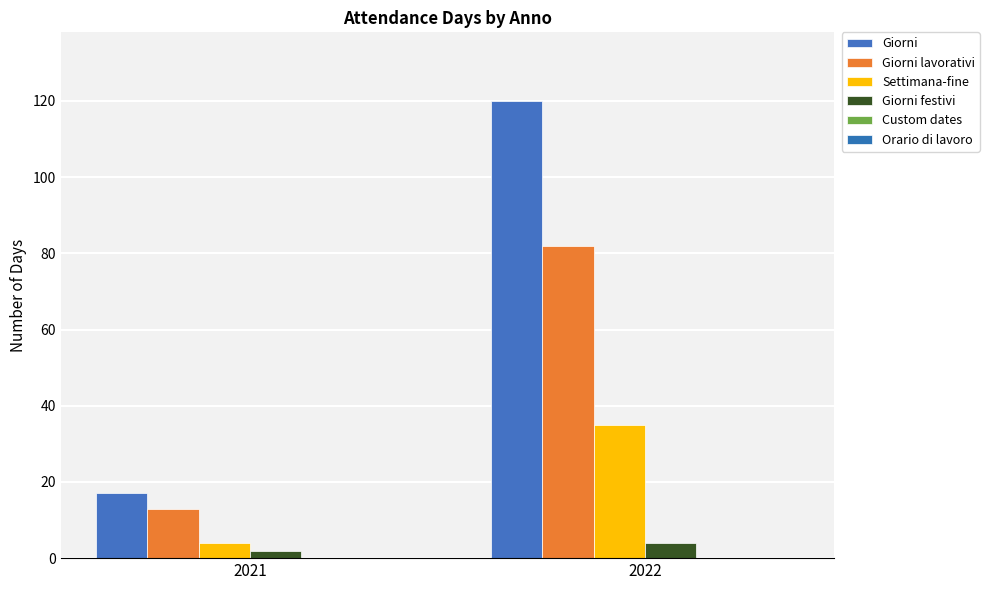

Reading left to right, list all the values displayed in this chart.

Giorni: 17	120
Giorni lavorativi: 13	82
Settimana-fine: 4	35
Giorni festivi: 2	4
Custom dates: 0	0
Orario di lavoro: 0	0